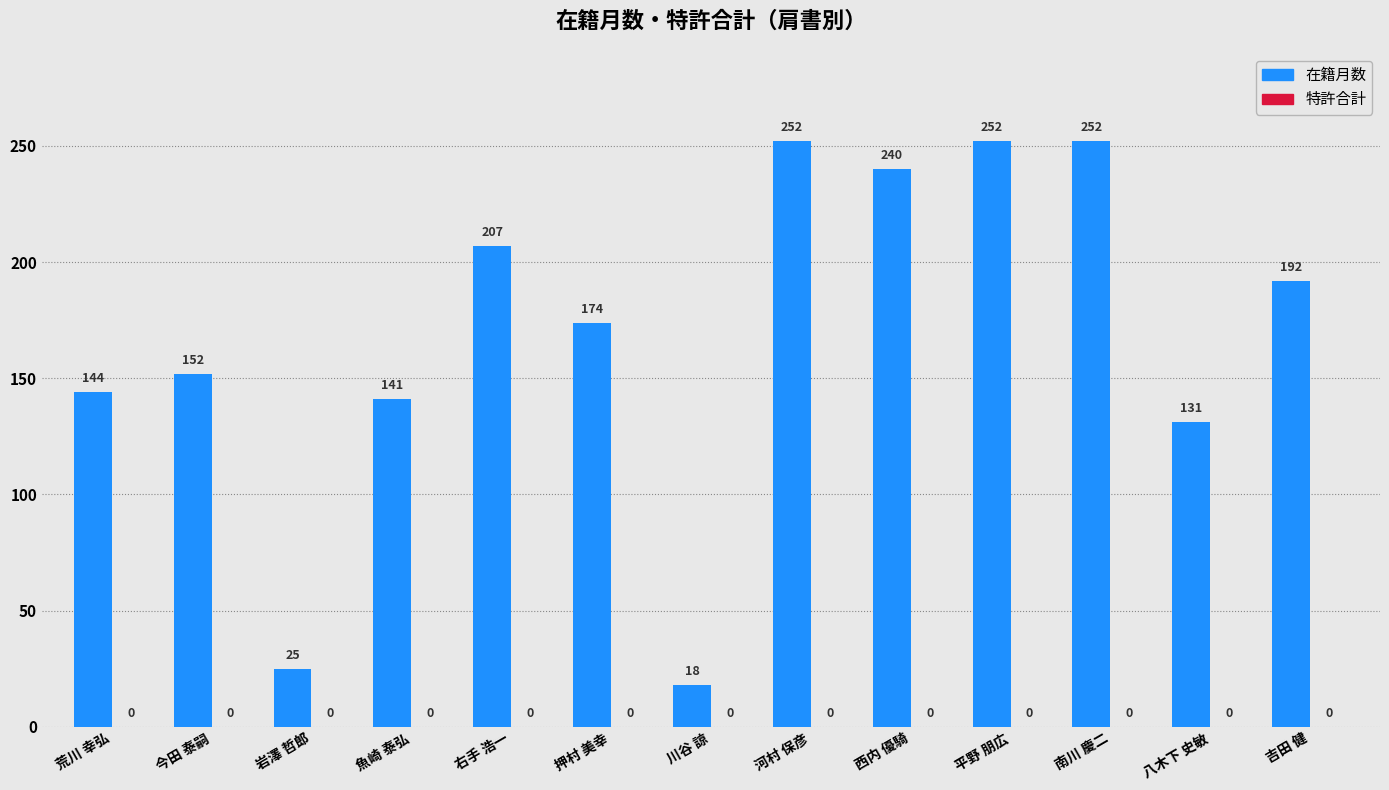

Is it true that the value at 吉田 健 is 192?

True